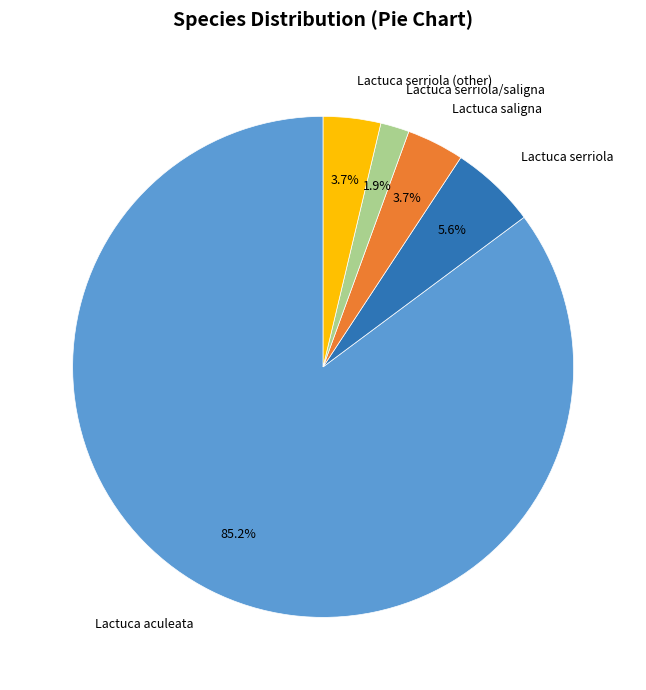

Does any single category account for the majority?

Yes